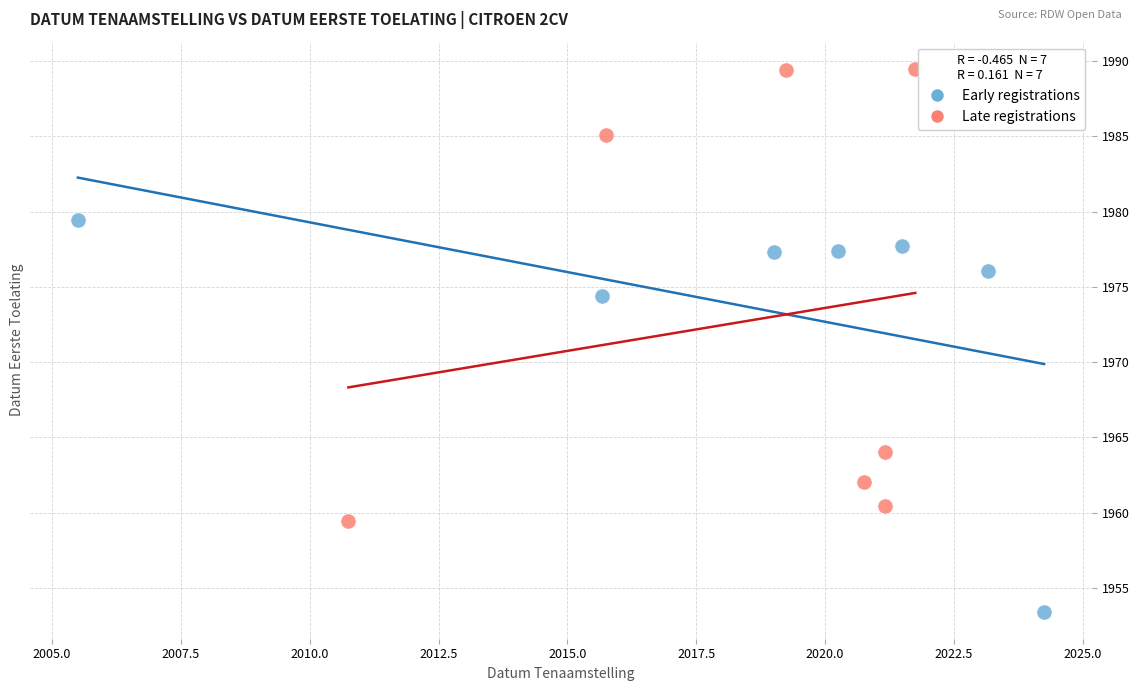

What are all the series names shown in the legend?

Early registrations, Late registrations